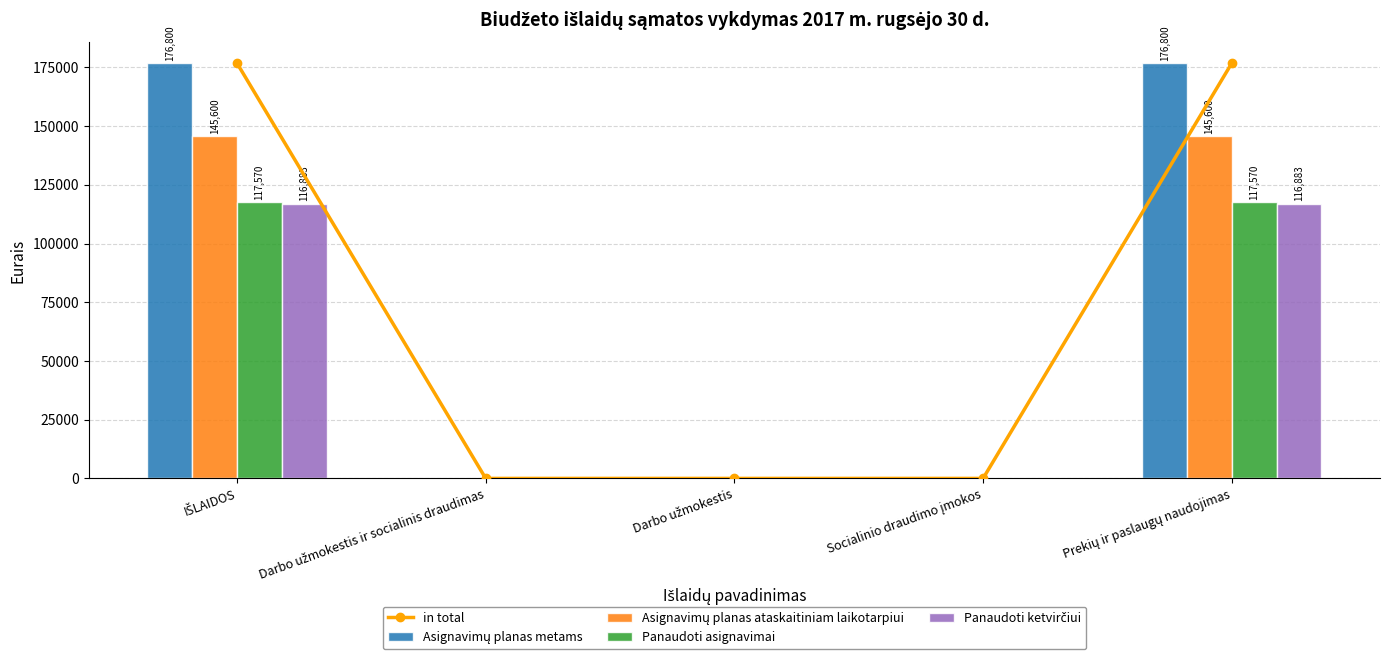

Which series has the widest spread of values?

in total